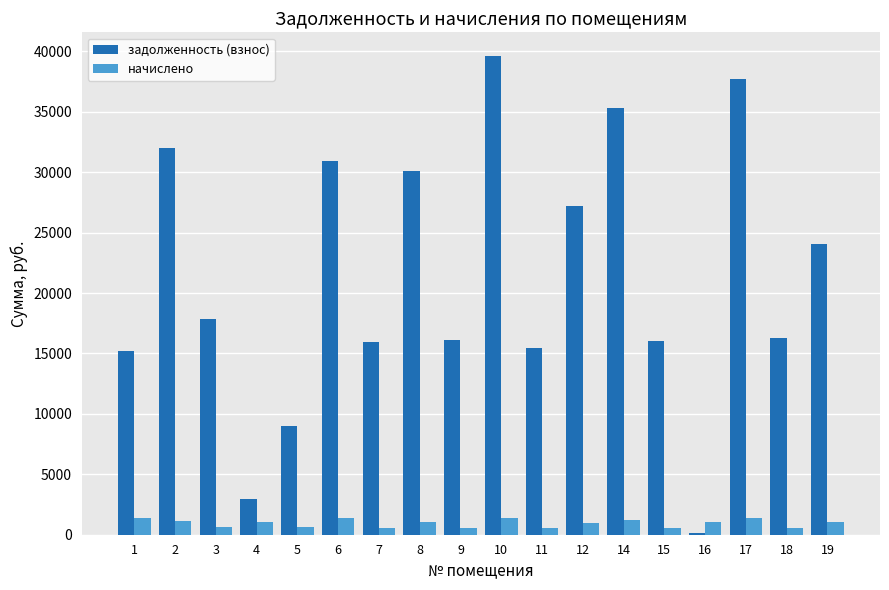

Is it true that задолженность (взнос) equals 15928.4 at 7?

True